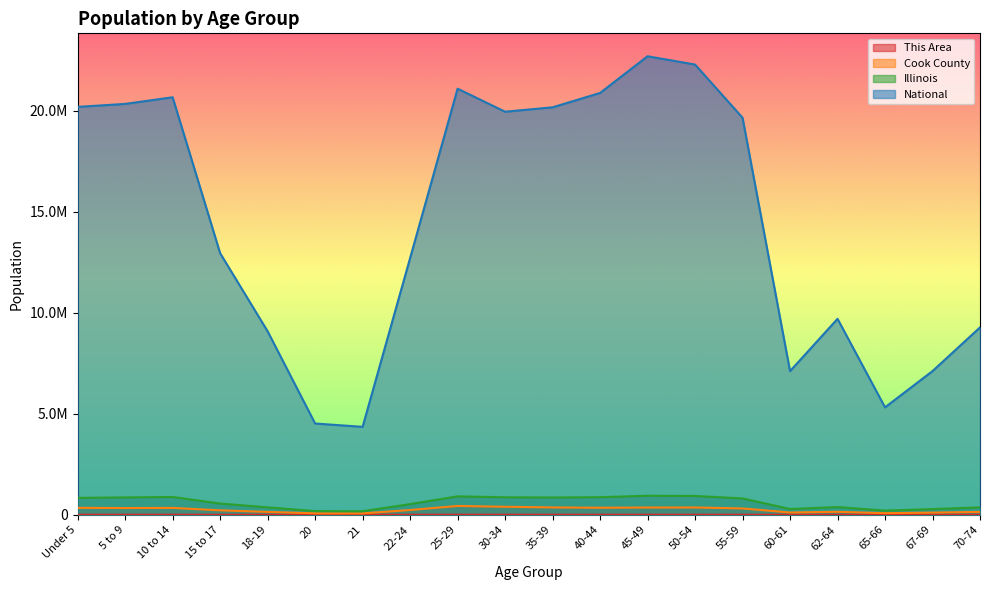

Is the value of This Area at 50-54 greater than the value of Illinois at 50-54?

No